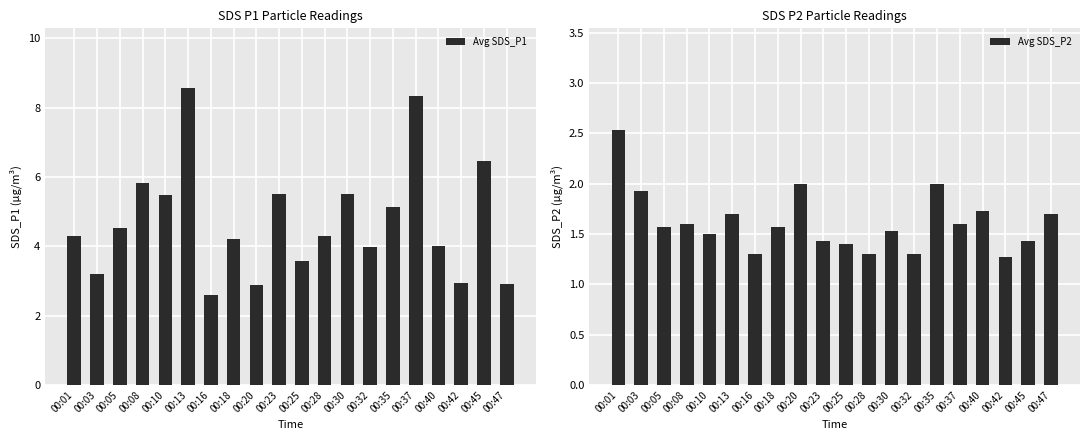

Count the number of categories in the chart.

20